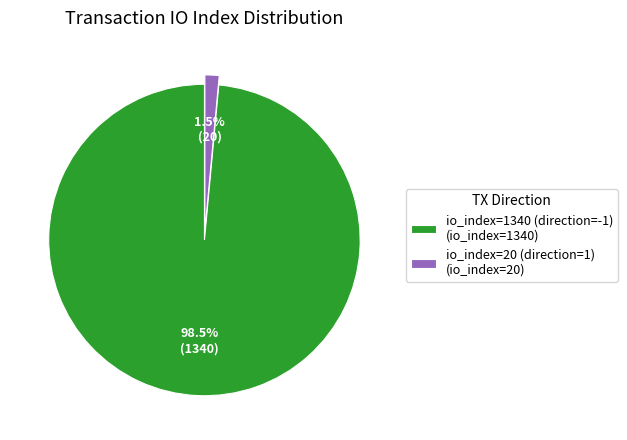

To the nearest percent, what is the difference between the largest and smallest slice percentages?

97%